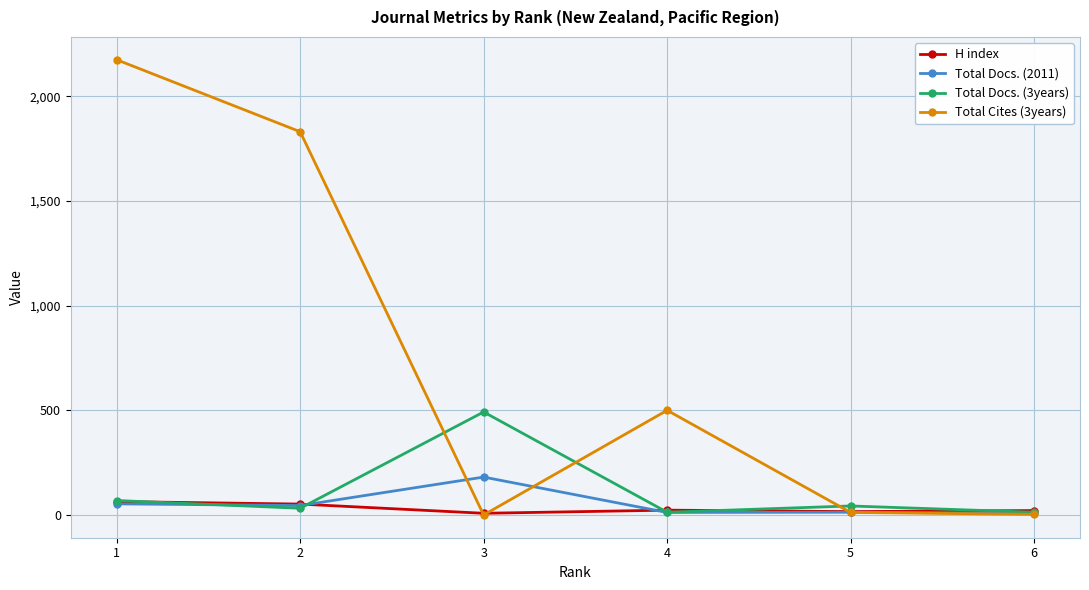

At which label does Total Cites (3years) first exceed 500?

1